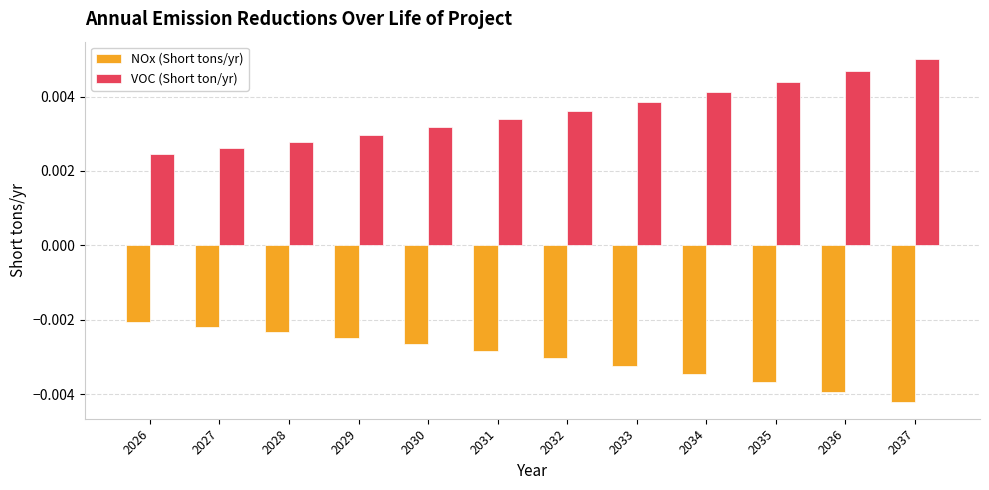

Does the chart contain stacked bars?

No